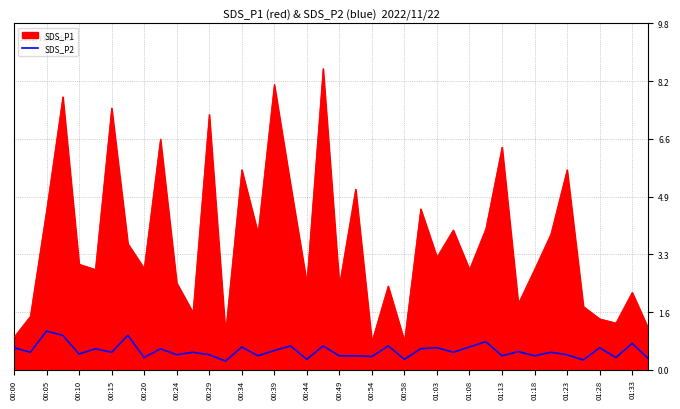

Which series has the largest total across all categories?

SDS_P1